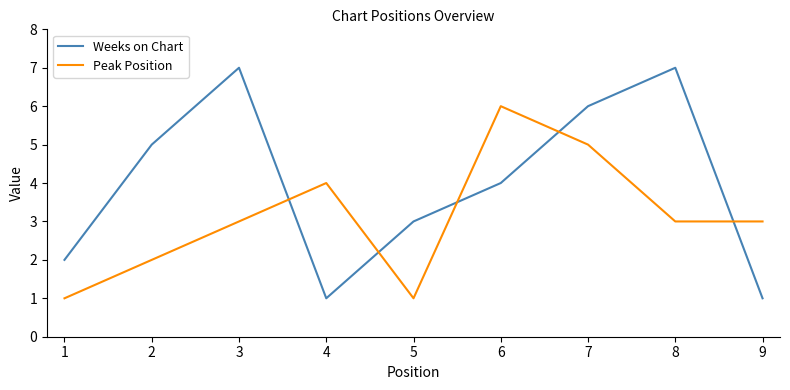

Which series has the largest range (max minus min)?

Weeks on Chart